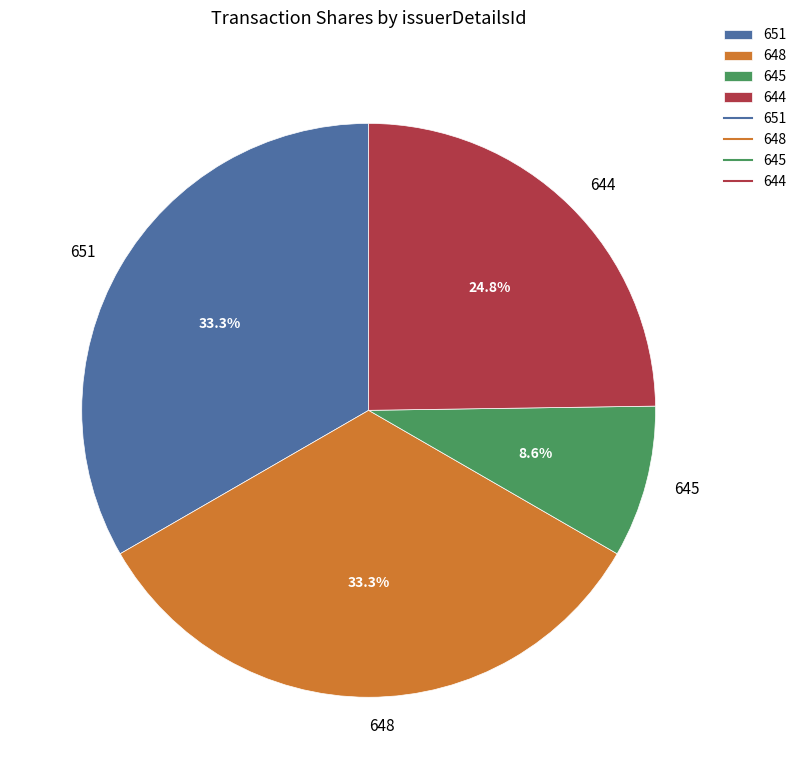

To the nearest percent, what percentage of the pie is 651?

33%